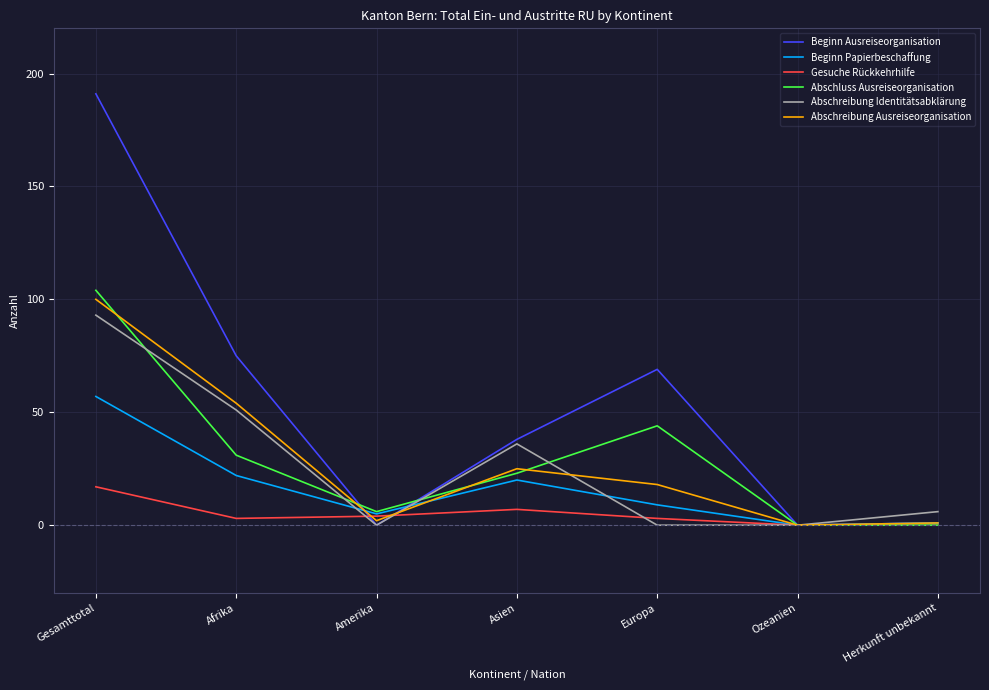

What are all the series names shown in the legend?

Beginn Ausreiseorganisation, Beginn Papierbeschaffung, Gesuche Rückkehrhilfe, Abschluss Ausreiseorganisation, Abschreibung Identitätsabklärung, Abschreibung Ausreiseorganisation